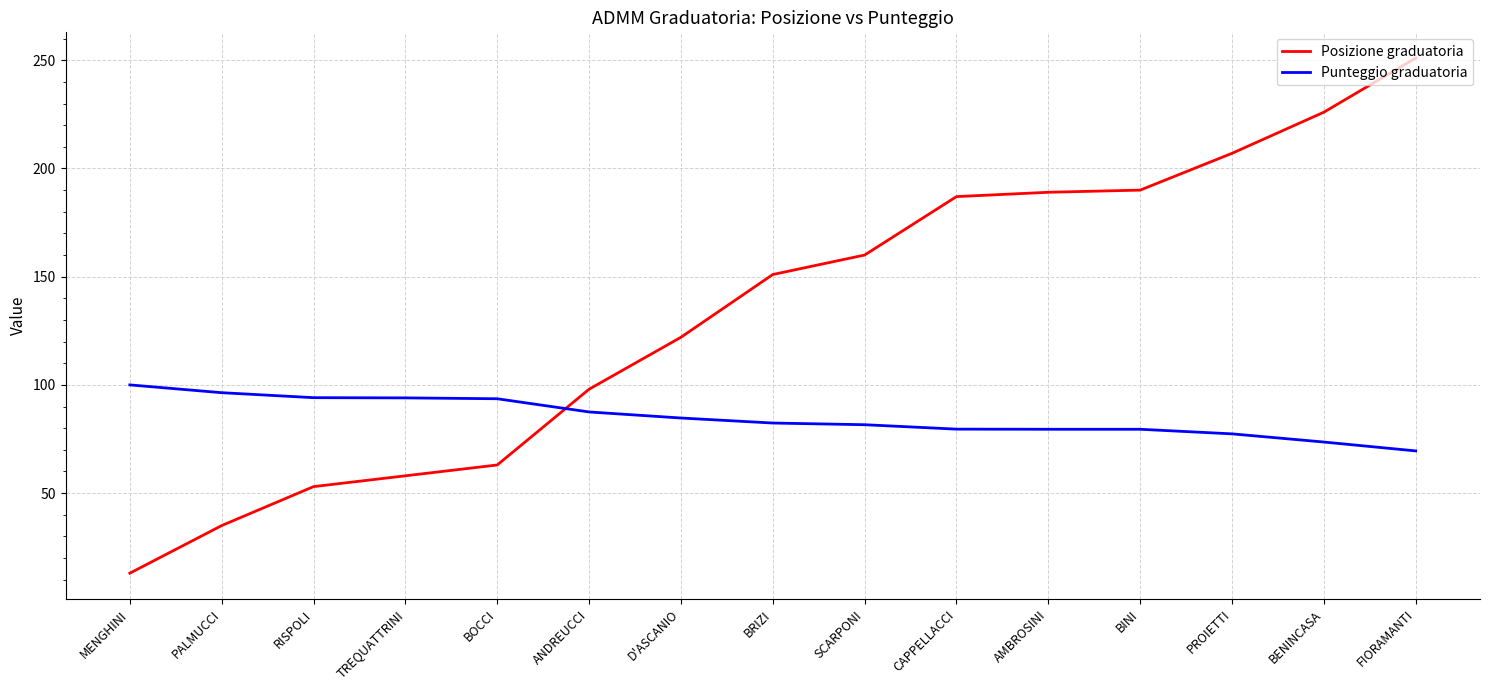

Which series has the largest total across all categories?

Posizione graduatoria